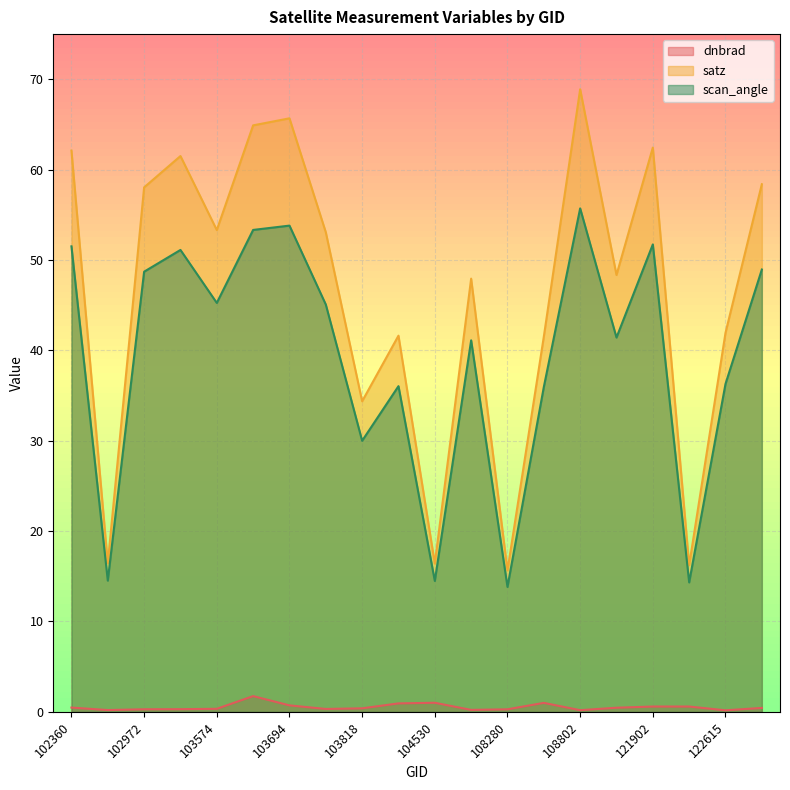

Reading left to right, list all the values displayed in this chart.

dnbrad: 102360=0.5	102610=0.2	102972=0.3	102980=0.3	103574=0.3	103583=1.7	103694=0.7	103701=0.3	103818=0.4	104414=0.9	104530=1.0	107573=0.2	108280=0.3	108455=1.0	108802=0.2	121733=0.5	121902=0.6	122436=0.6	122615=0.2	122799=0.4
satz: 102360=62.1	102610=16.4	102972=58.0	102980=61.5	103574=53.3	103583=64.9	103694=65.7	103701=53.1	103818=34.4	104414=41.6	104530=16.4	107573=47.9	108280=15.6	108455=41.5	108802=68.9	121733=48.3	121902=62.4	122436=16.2	122615=41.9	122799=58.4
scan_angle: 102360=51.5	102610=14.5	102972=48.7	102980=51.1	103574=45.3	103583=53.3	103694=53.8	103701=45.1	103818=30.0	104414=36.0	104530=14.5	107573=41.1	108280=13.8	108455=35.9	108802=55.7	121733=41.4	121902=51.7	122436=14.3	122615=36.3	122799=48.9